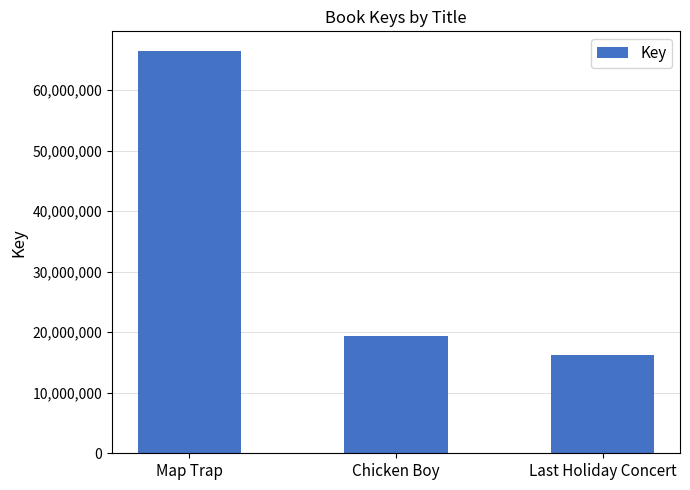

Reading left to right, extract all data points from this chart.

66376331	19336816	16221482